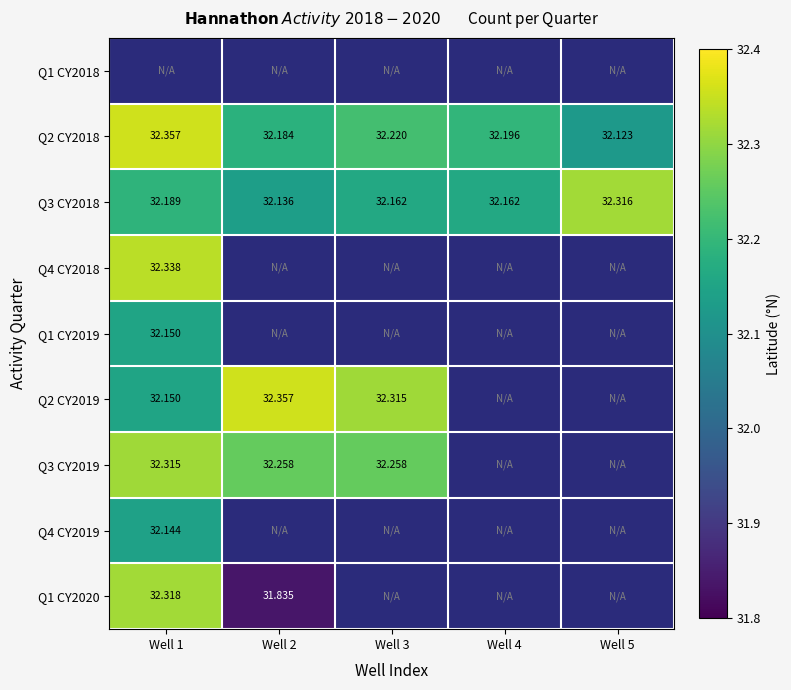

Which series changed the most between Well 2 and Well 3?

Q2 CY2019